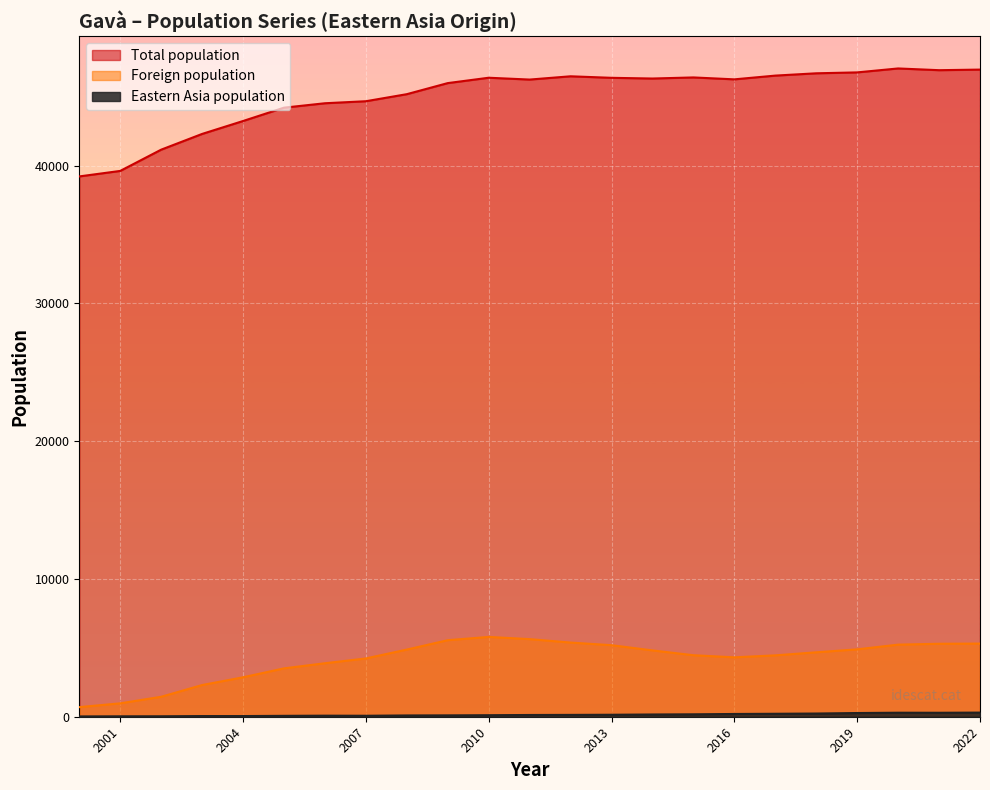

What is the value of the Foreign population point at the 8th from the left?

4465